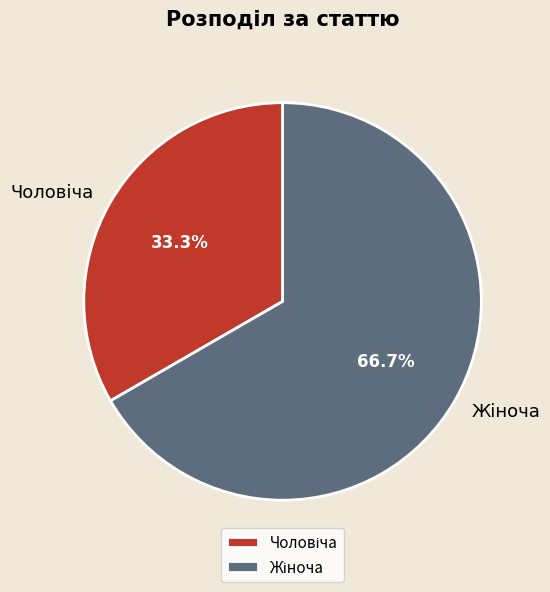

Is there any slice that represents more than half of the pie?

Yes